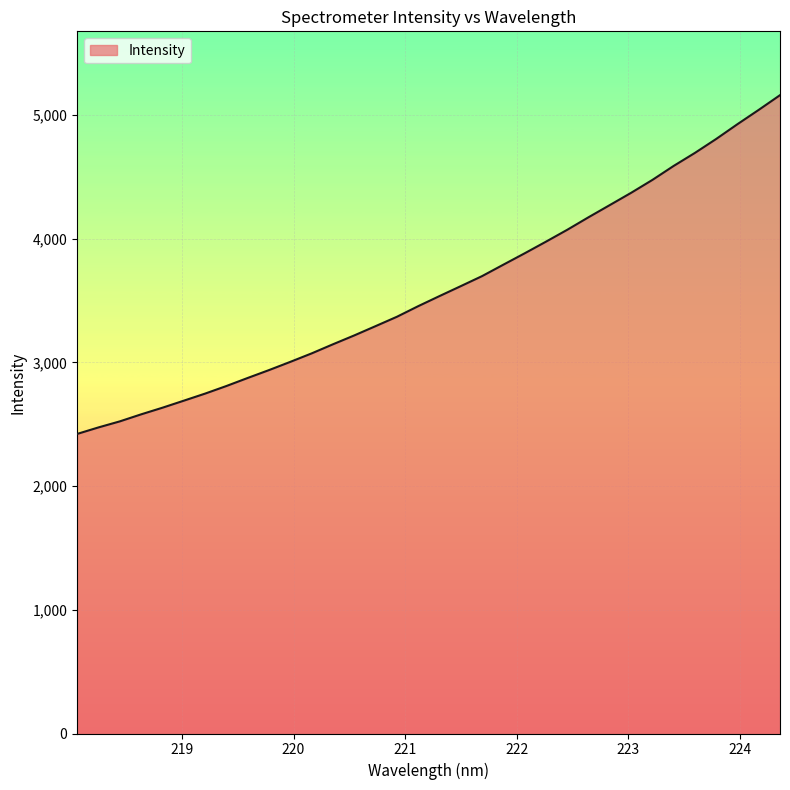

What is the difference between the maximum and minimum values?

2738.0